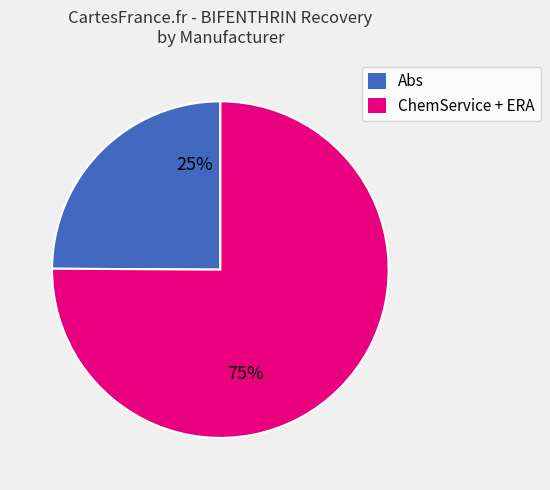

Does any single category account for the majority?

Yes